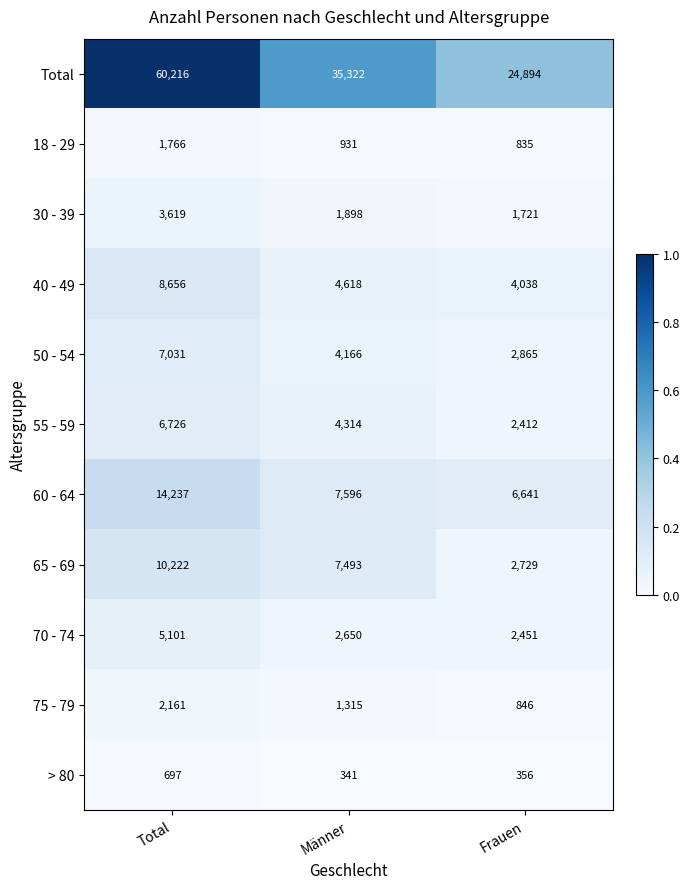

List the series in order of their peak value, lowest first.

> 80, 18 - 29, 75 - 79, 30 - 39, 70 - 74, 55 - 59, 50 - 54, 40 - 49, 65 - 69, 60 - 64, Total